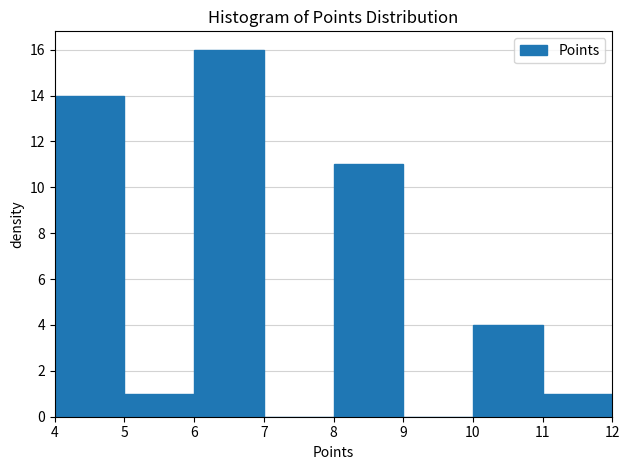

Reading left to right, transcribe this chart: for each bar, give the range it covers on the x-axis and its height. The values are not printed on the chart, so give them approximately, as read against the axis.

4 to 5: 14
5 to 6: 1
6 to 7: 16
7 to 8: 0
8 to 9: 11
9 to 10: 0
10 to 11: 4
11 to 12: 1